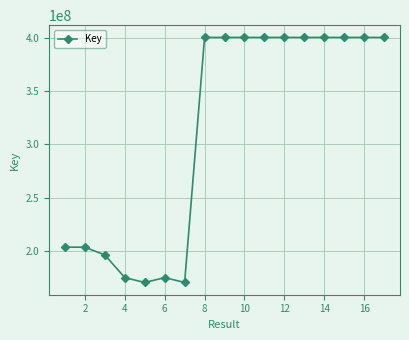

True or false: the data has more than 0 interior local peaks.

True